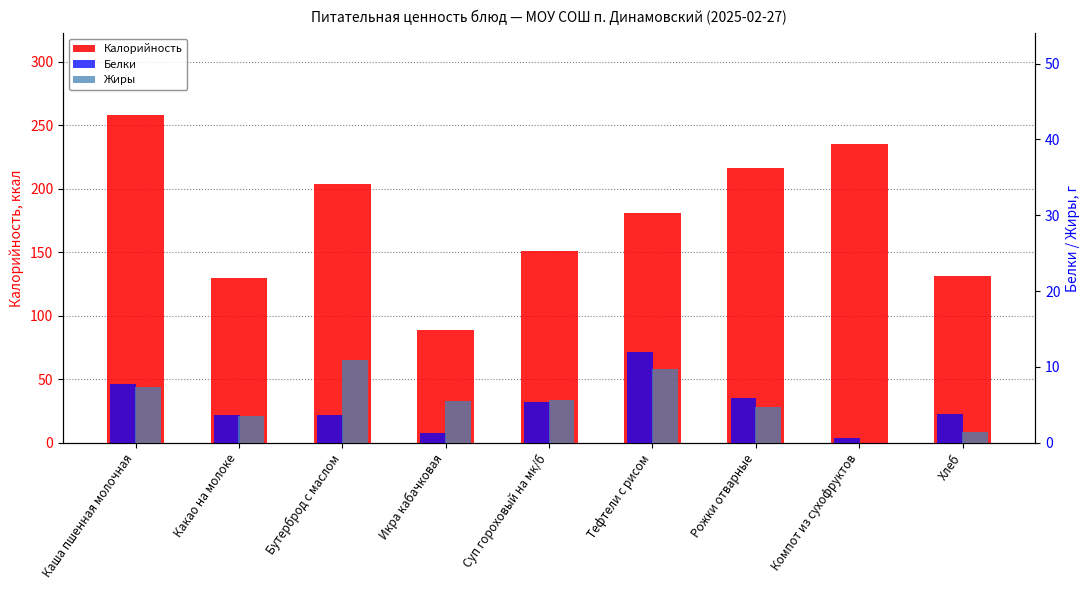

Is the value of Жиры at Компот из сухофруктов greater than the value of Калорийность at Икра кабачковая?

No